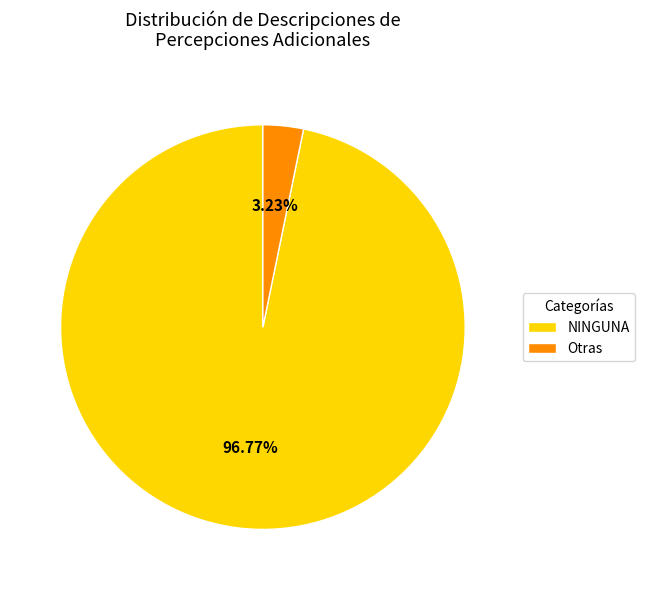

What is the largest slice in the pie chart?

NINGUNA